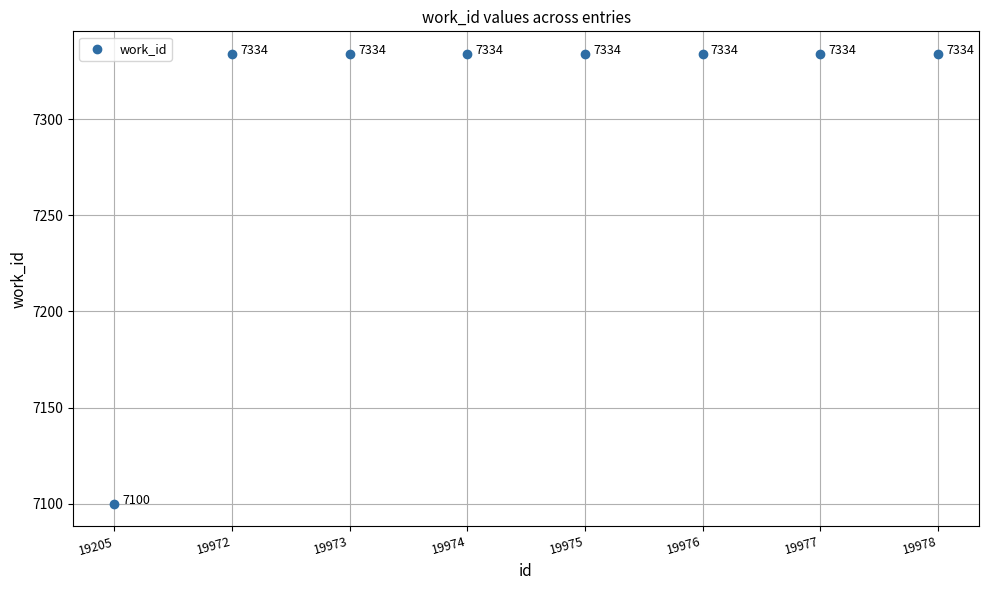

What is the range of Y values (max minus min)?

234